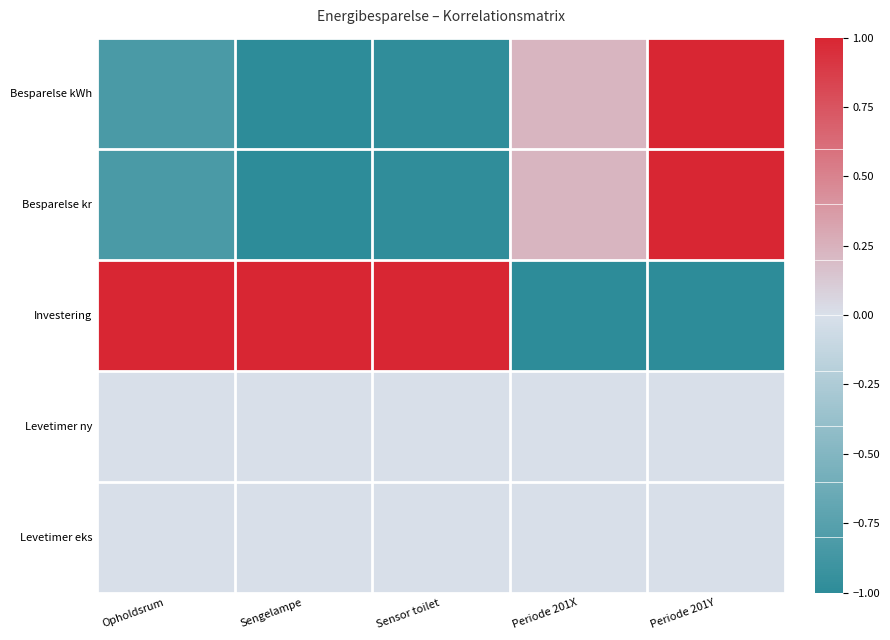

What is the spread (max minus min) of values at Periode 201X?

1.2